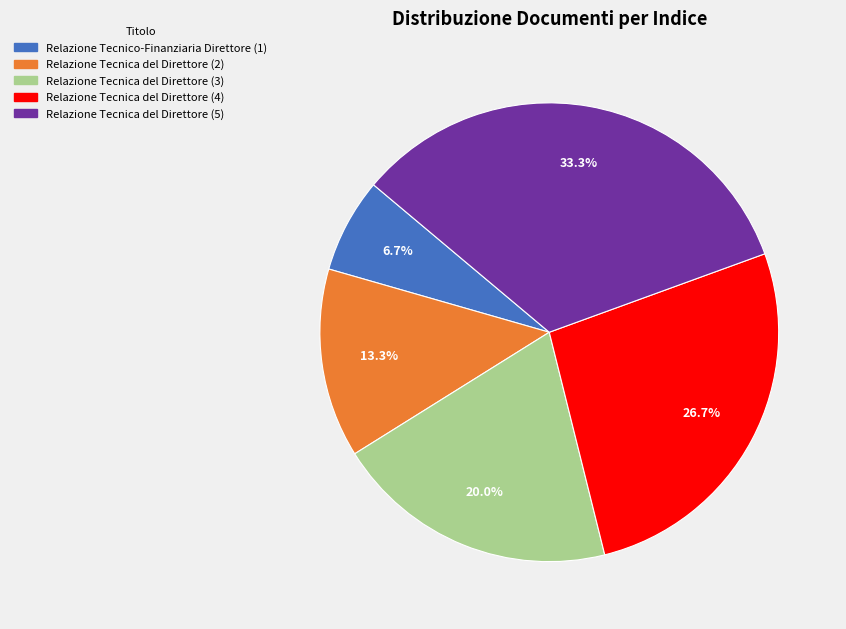

What is the smallest slice in the pie chart?

Relazione Tecnico-Finanziaria Direttore (1)